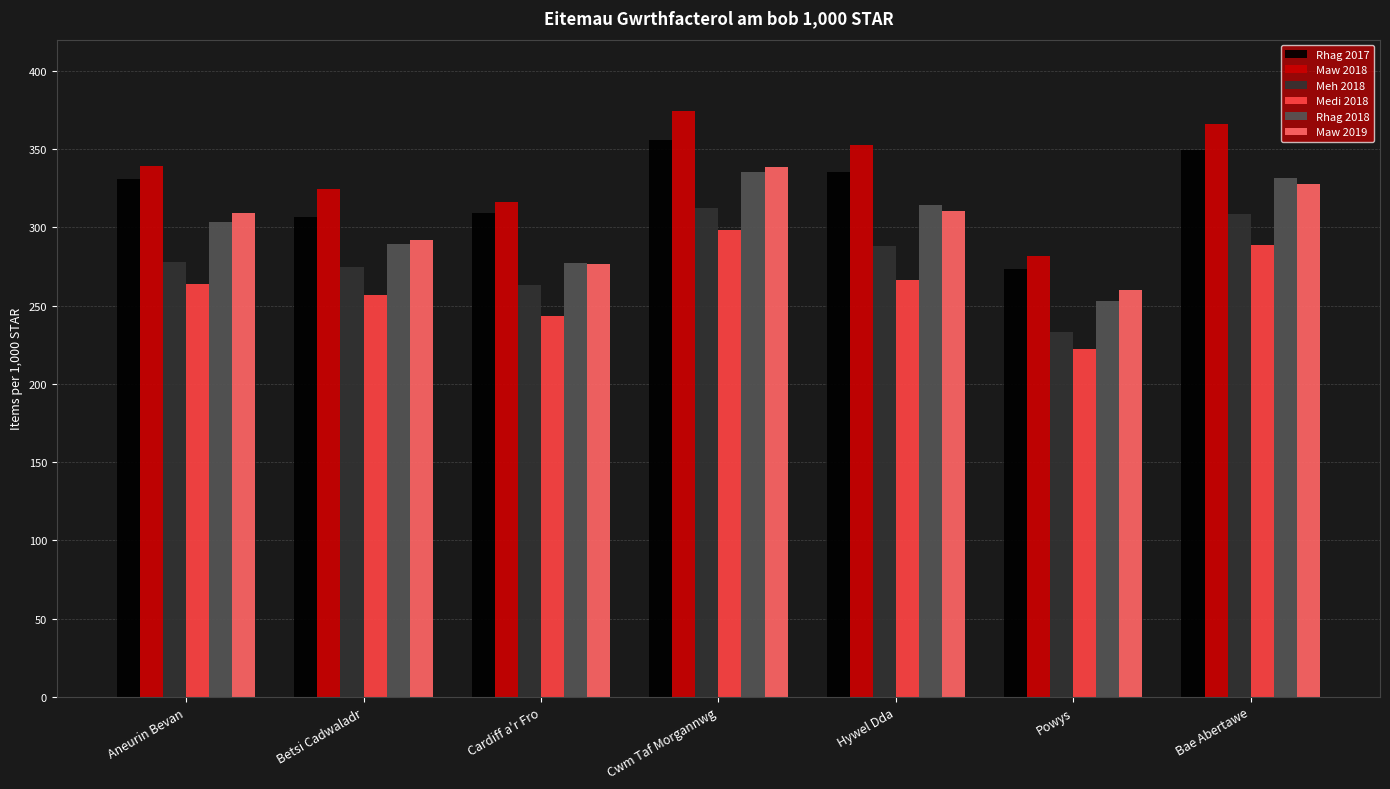

What is the difference between the second highest and minimum values in the Maw 2018 series?

84.2